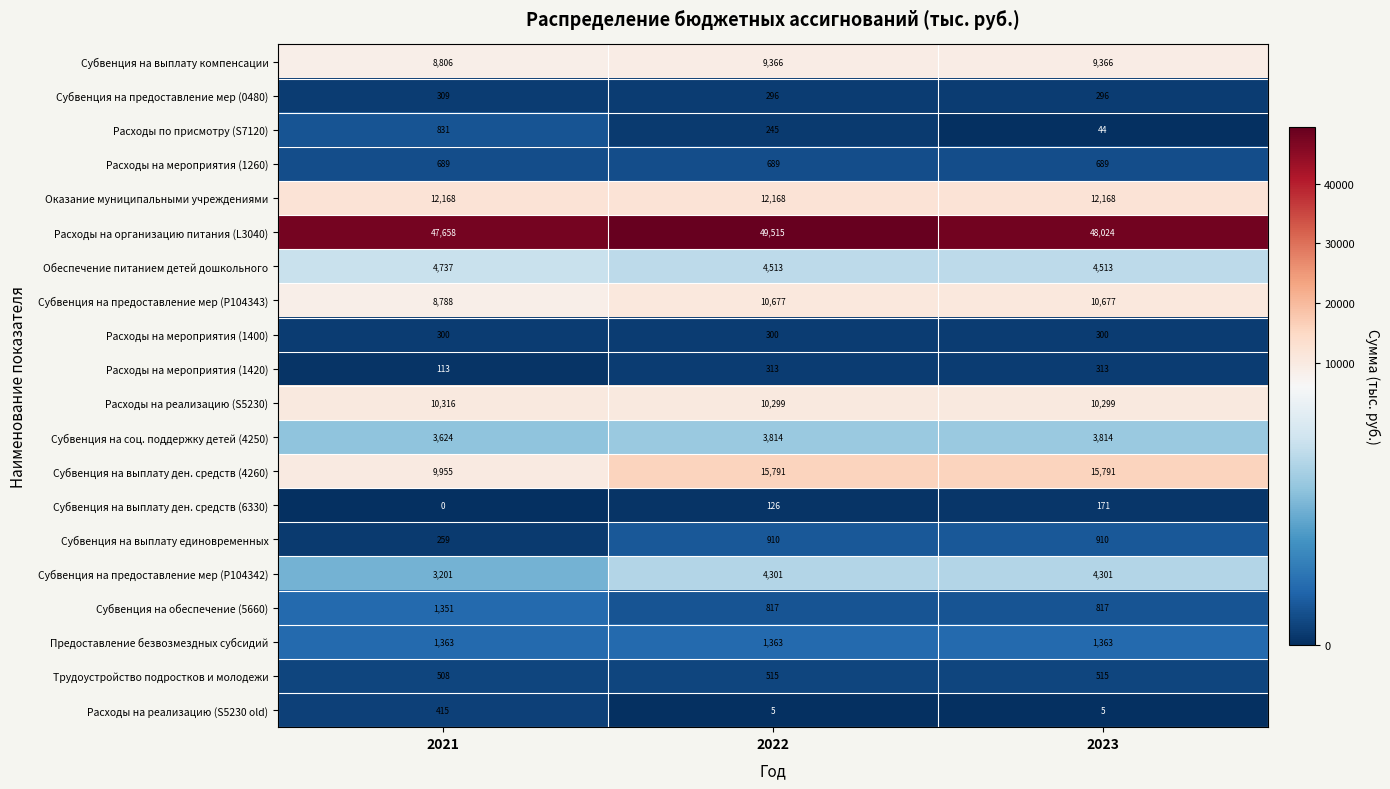

Which category has the lowest value in the Расходы на мероприятия (1420) series?

2021